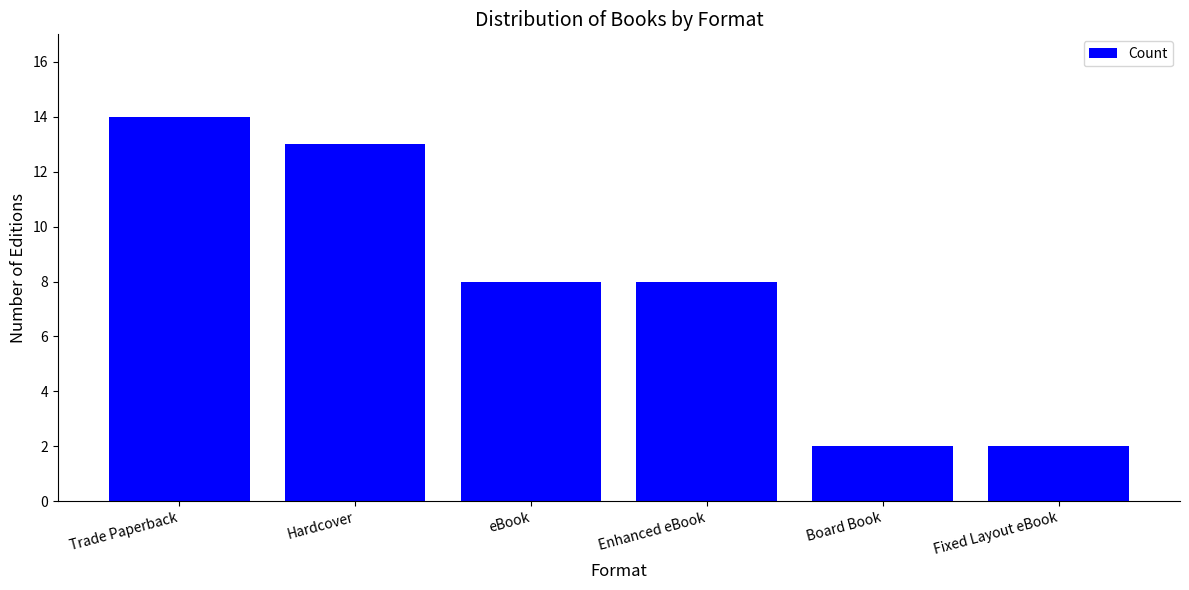

Count the number of data series in this chart.

1